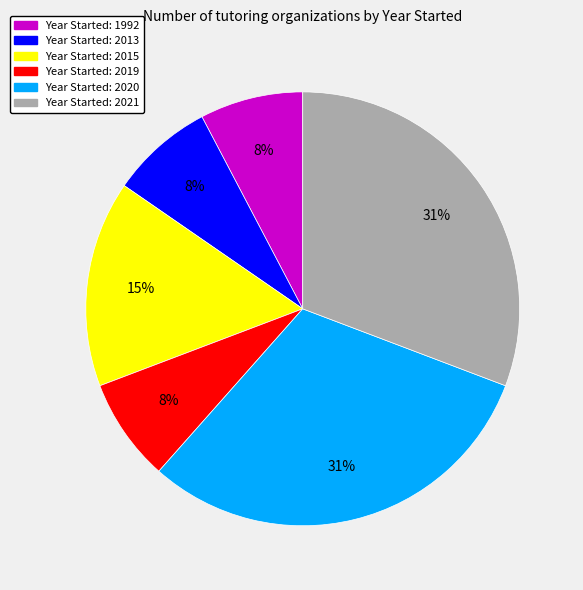

To the nearest percent, what is the average slice percentage?

17%